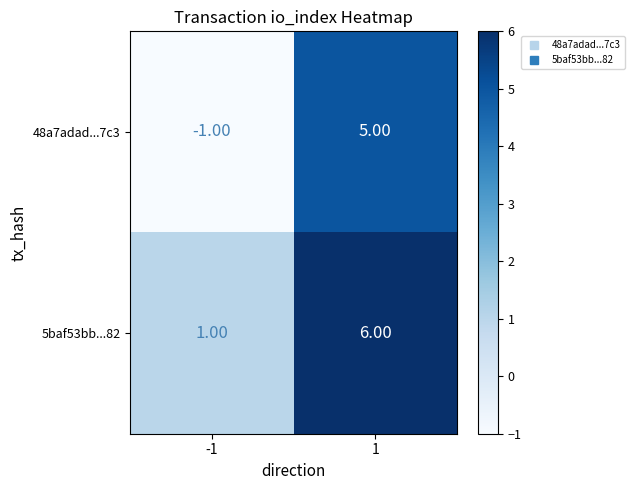

Which series has the widest spread of values?

48a7adad...7c3